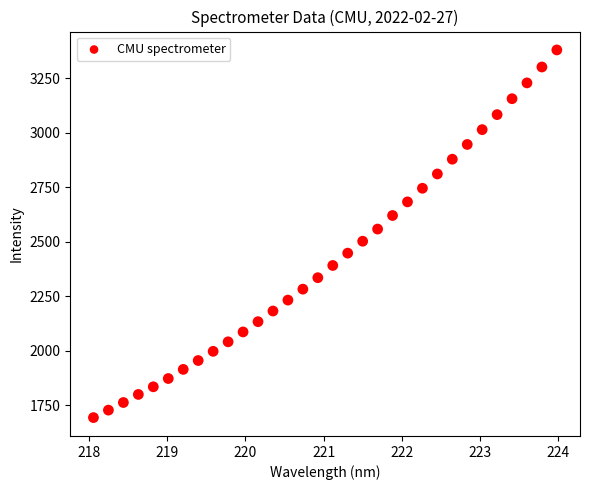

What is the range of Y values (max minus min)?

1688.1